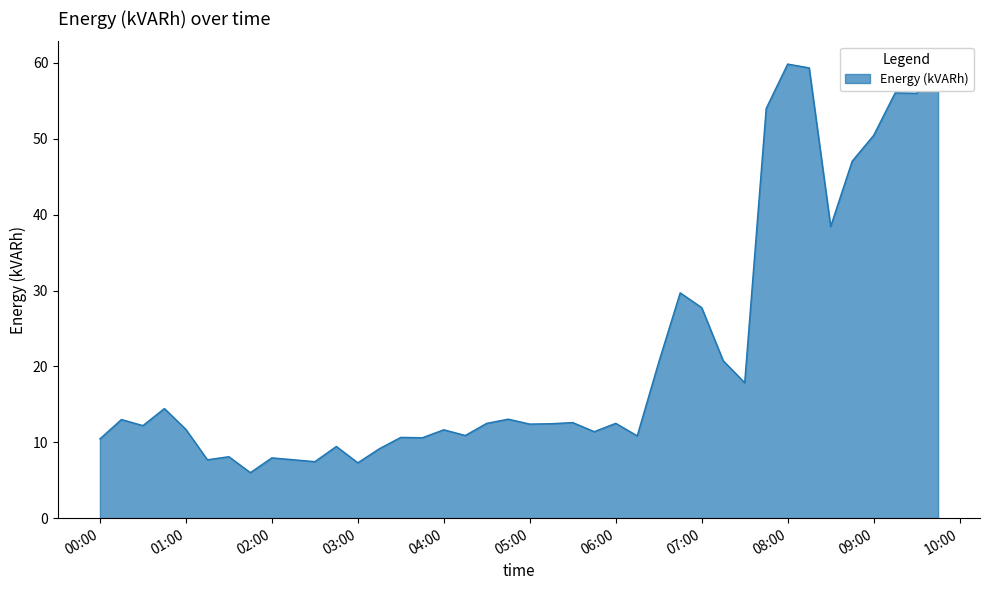

How many lines are shown in the chart?

1